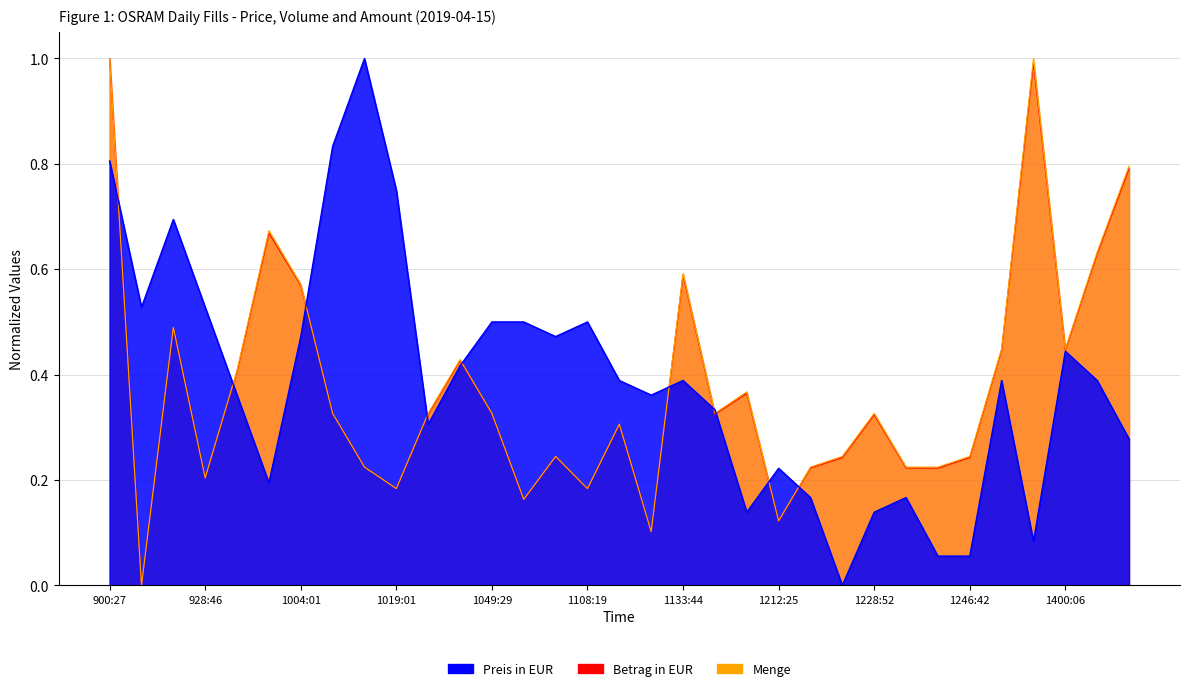

What are all the series names shown in the legend?

Preis in EUR, Menge, Betrag in EUR